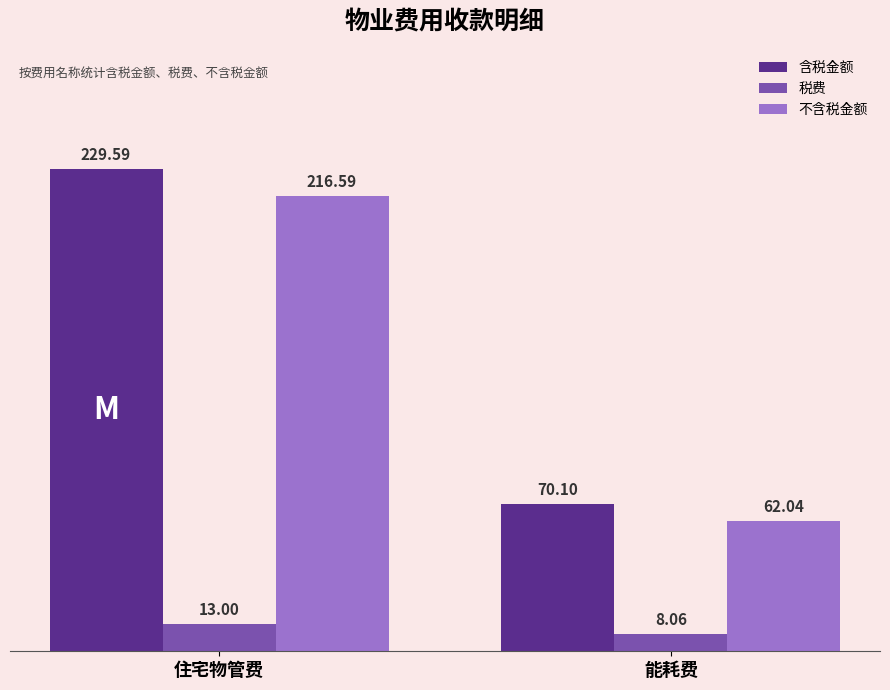

What is the difference between the maximum and minimum values in the 税费 series?

4.9